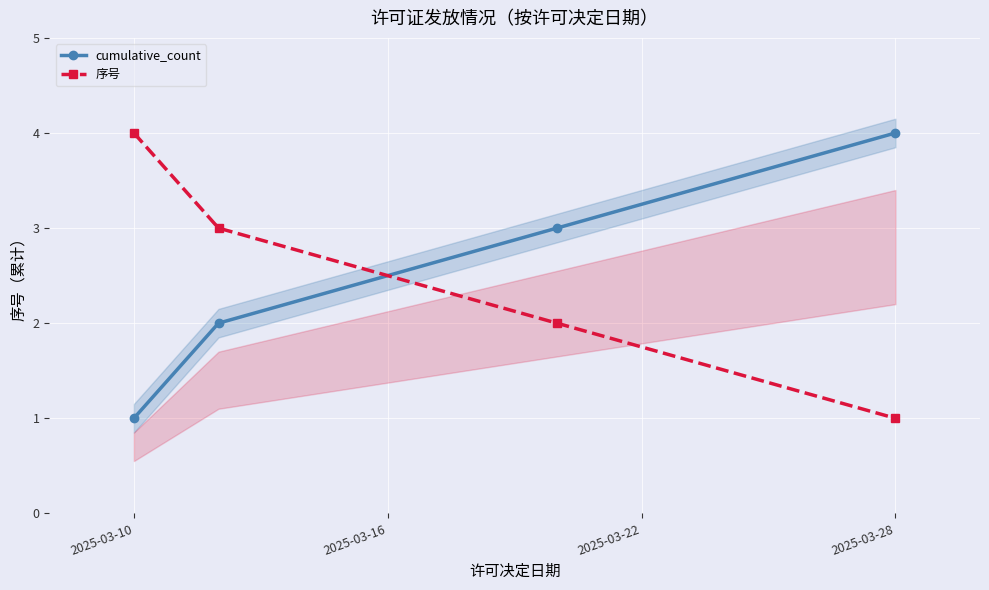

What is the difference between the second highest and second lowest values in the 序号 series?

1